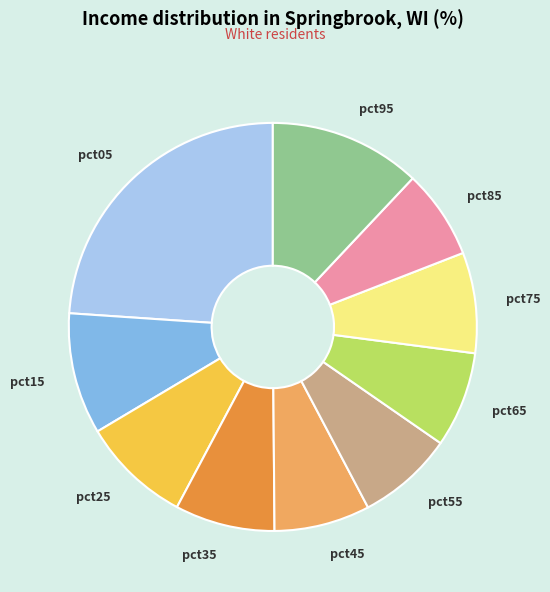

Is pct85 the majority of the pie?

No